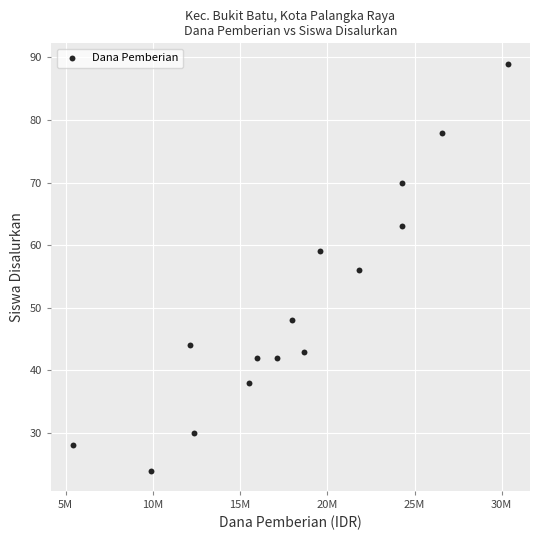

What is the range of Y values (max minus min)?

65